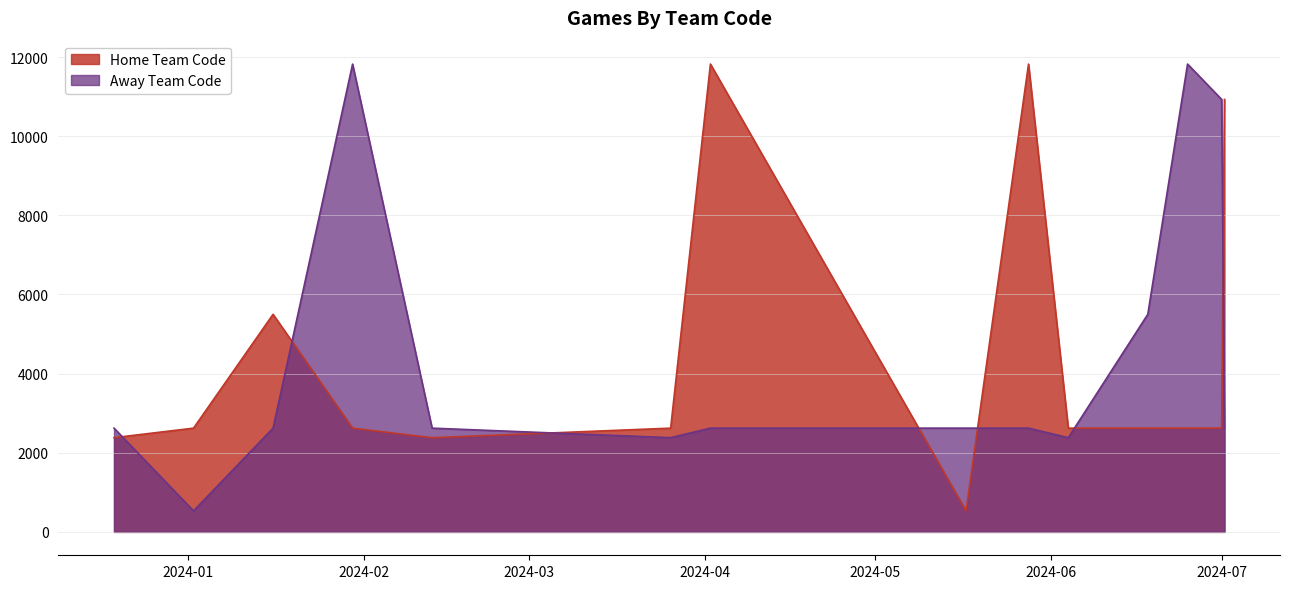

At which category does Home Team Code reach its first local peak?

16-01-2024